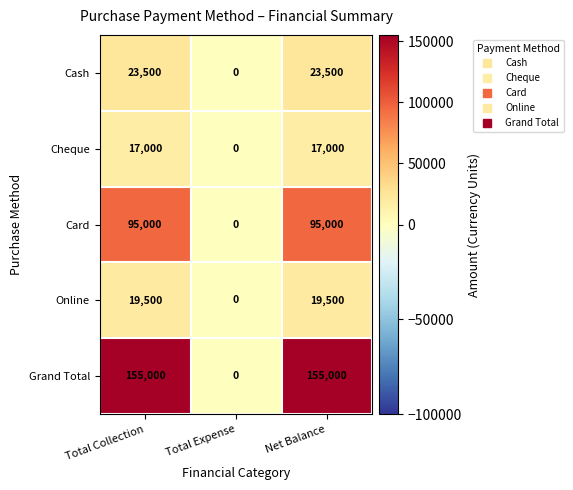

Reading right to left, what are all the values shown in this chart?

Cash: 23500	0	23500
Cheque: 17000	0	17000
Card: 95000	0	95000
Online: 19500	0	19500
Grand Total: 155000	0	155000